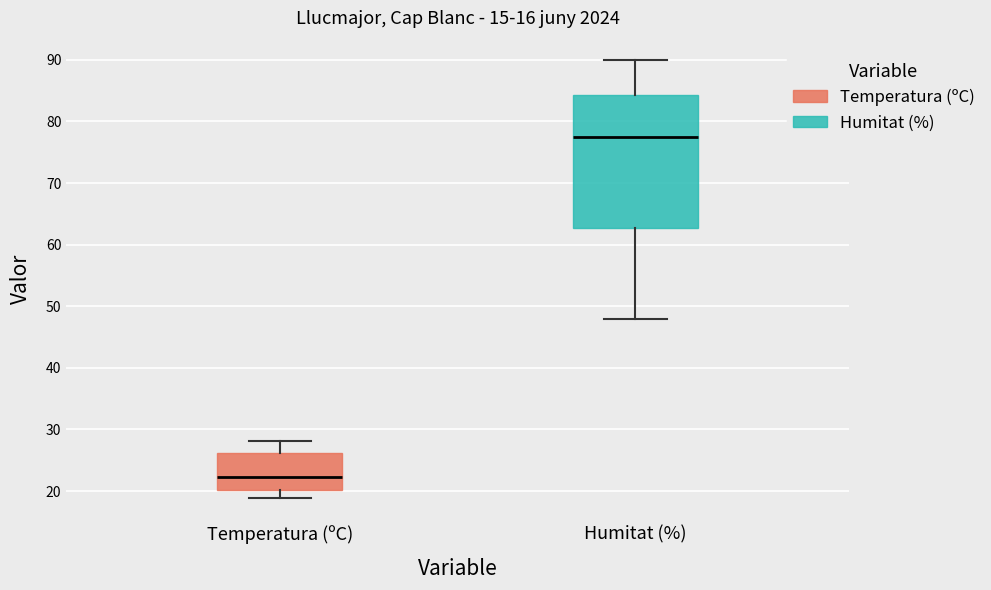

Which box is the tallest, from its lower edge to its upper edge?

Humitat (%)